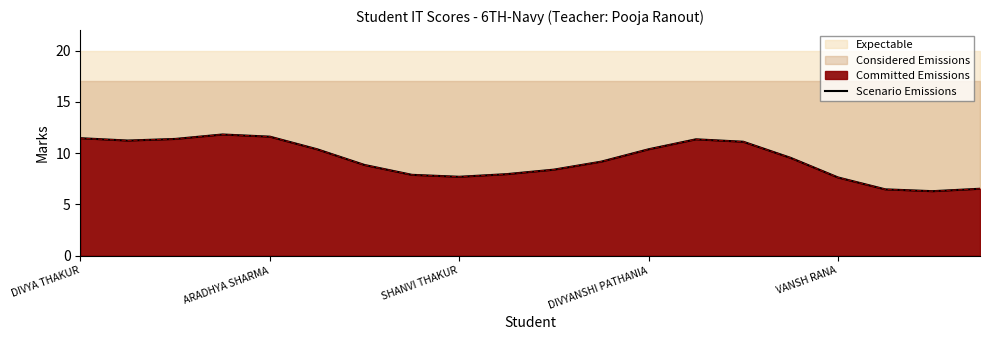

Reading right to left, what are all the values shown in this chart?

6.5	6.3	6.5	7.6	9.5	11.1	11.3	10.4	9.2	8.4	7.9	7.7	7.9	8.8	10.4	11.6	11.8	11.4	11.2	11.5